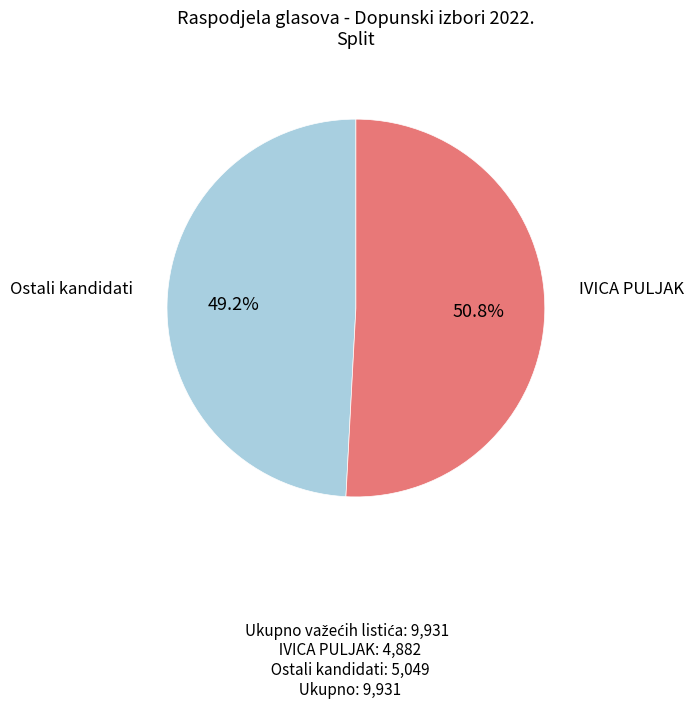

Does any single category account for the majority?

Yes